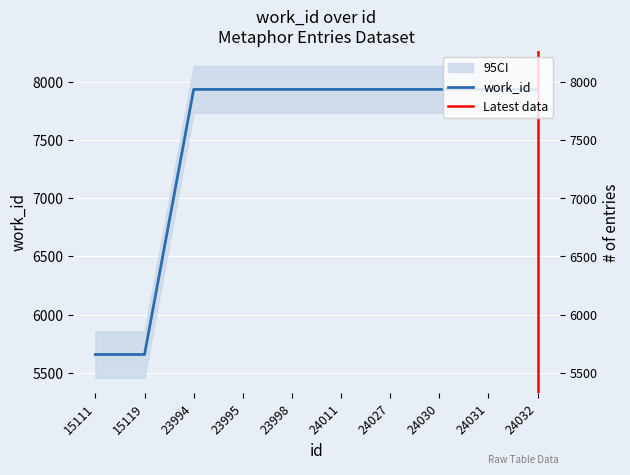

What is the difference between the values at 23998 and 15119?

2276